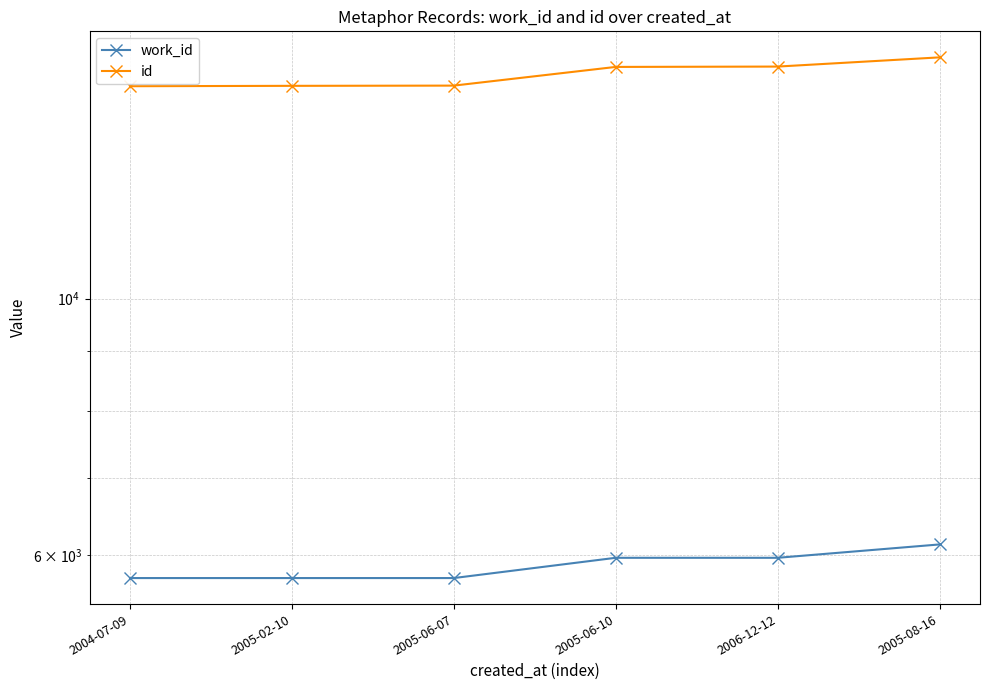

Rank the series at 2005-08-16 from highest to lowest value.

id, work_id